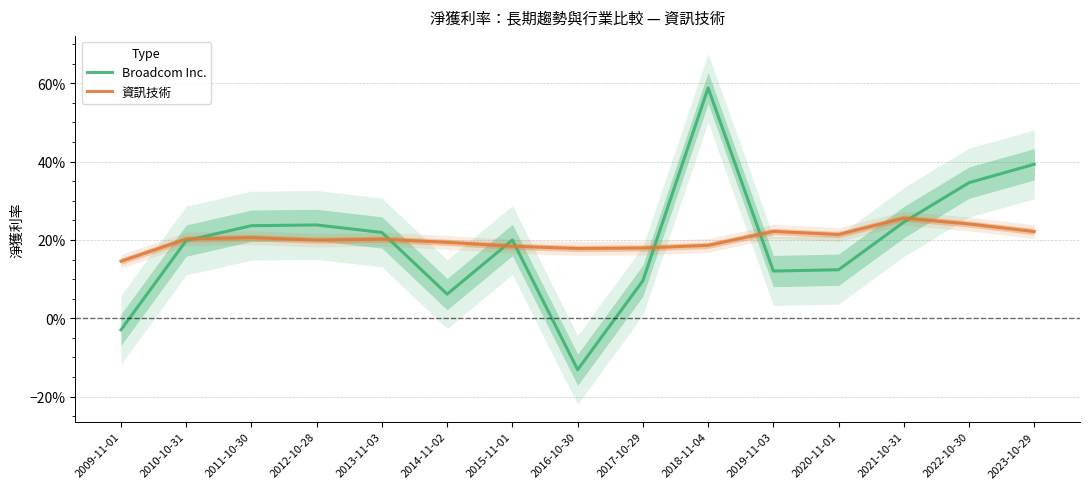

Which has a higher value, 2010-10-31 or 2015-11-01?

2015-11-01